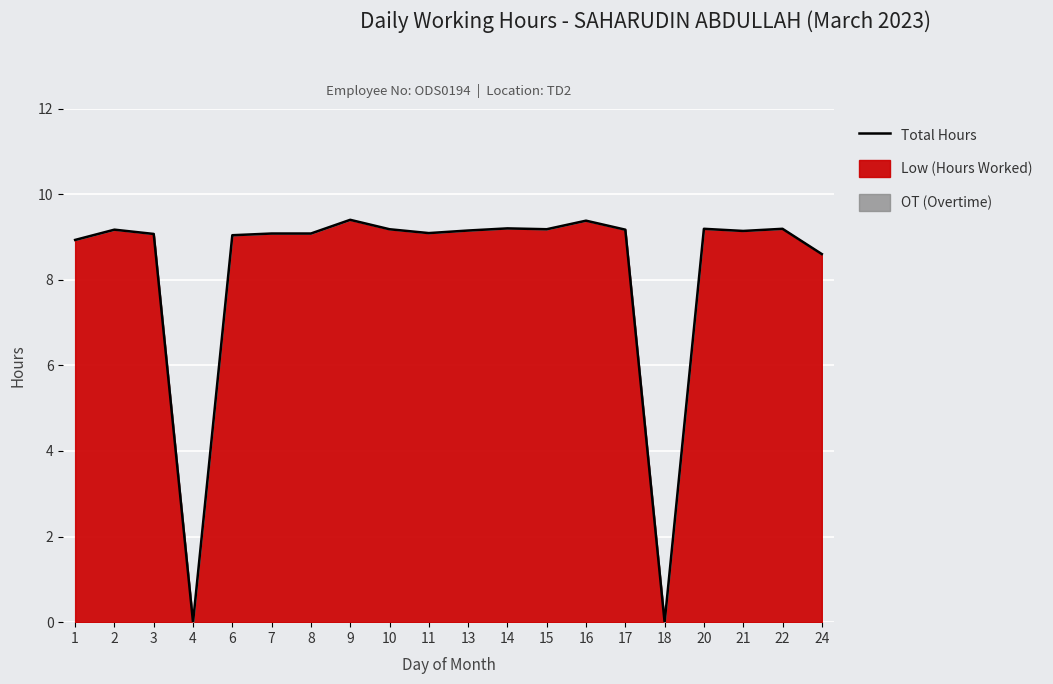

Which has a higher value, 14 or 24?

14